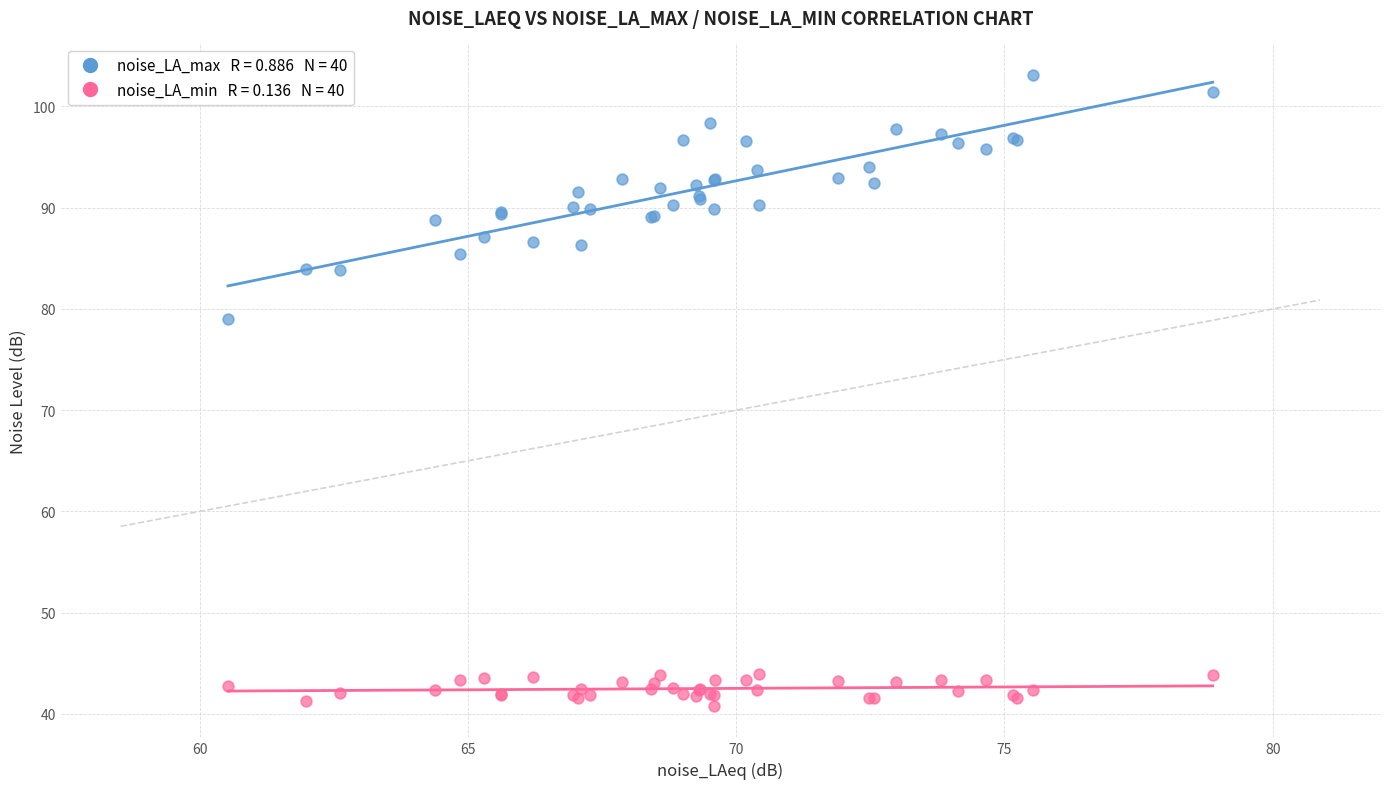

Across all series, what Y value is closest to 71?

79.0